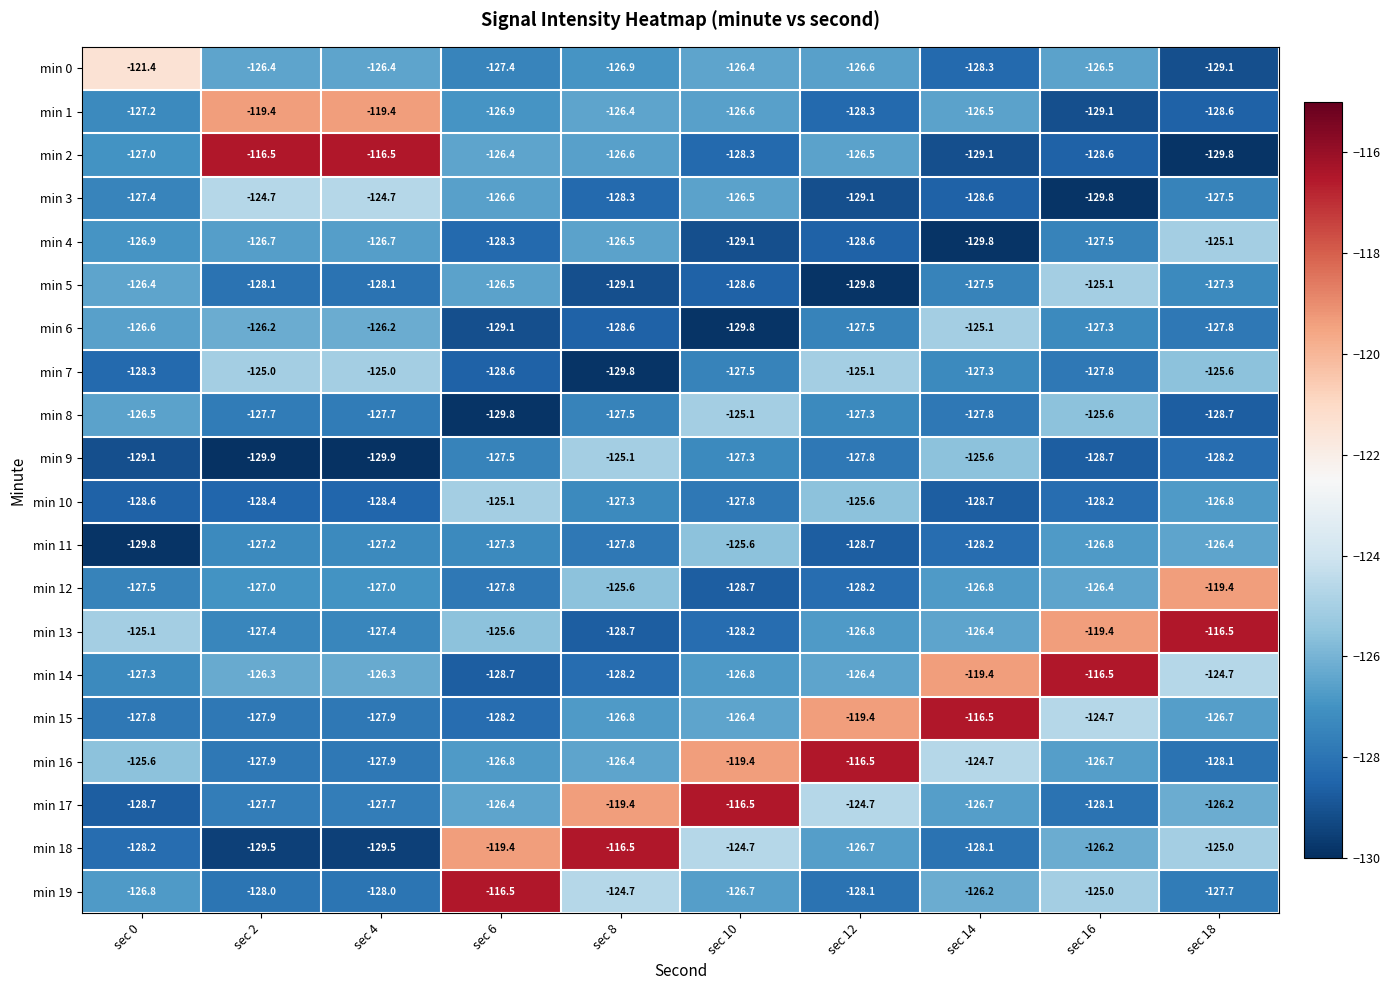

What is the sum of all min 10 values?

-1274.9